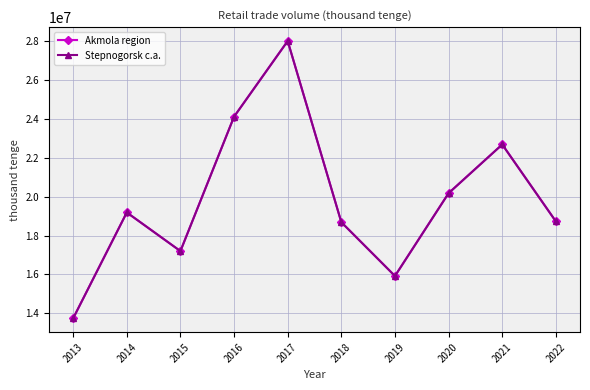

Which category has the lowest value in the Akmola region series?

2013